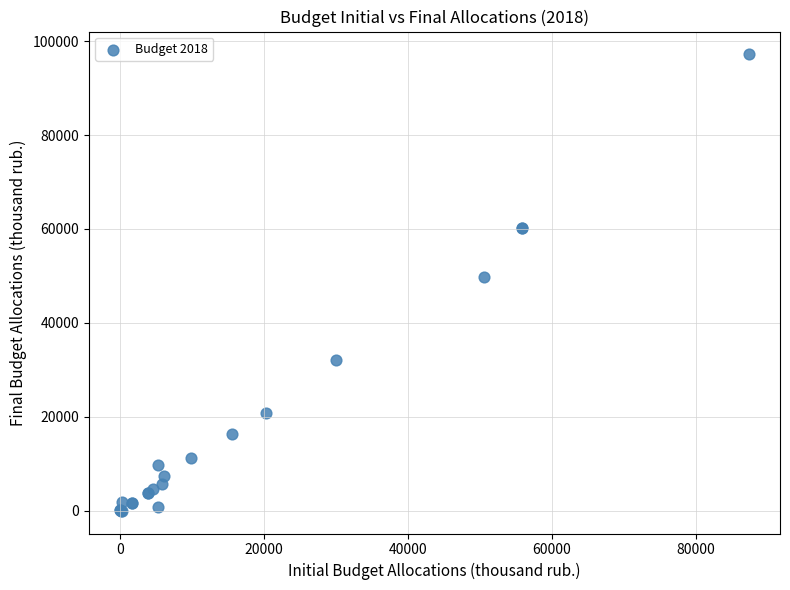

What Y value in the scatter plot is closest to 48593?

49736.7